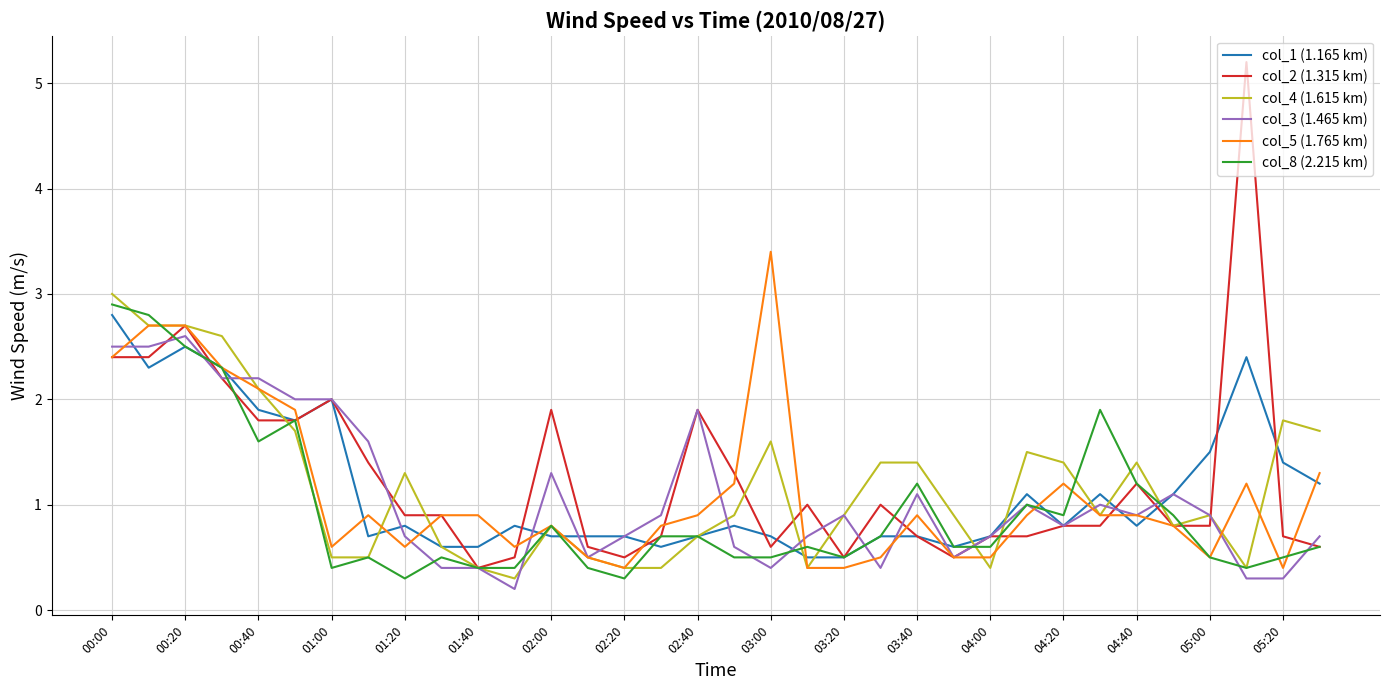

What is the maximum value for col_1 (1.165 km)?

2.8